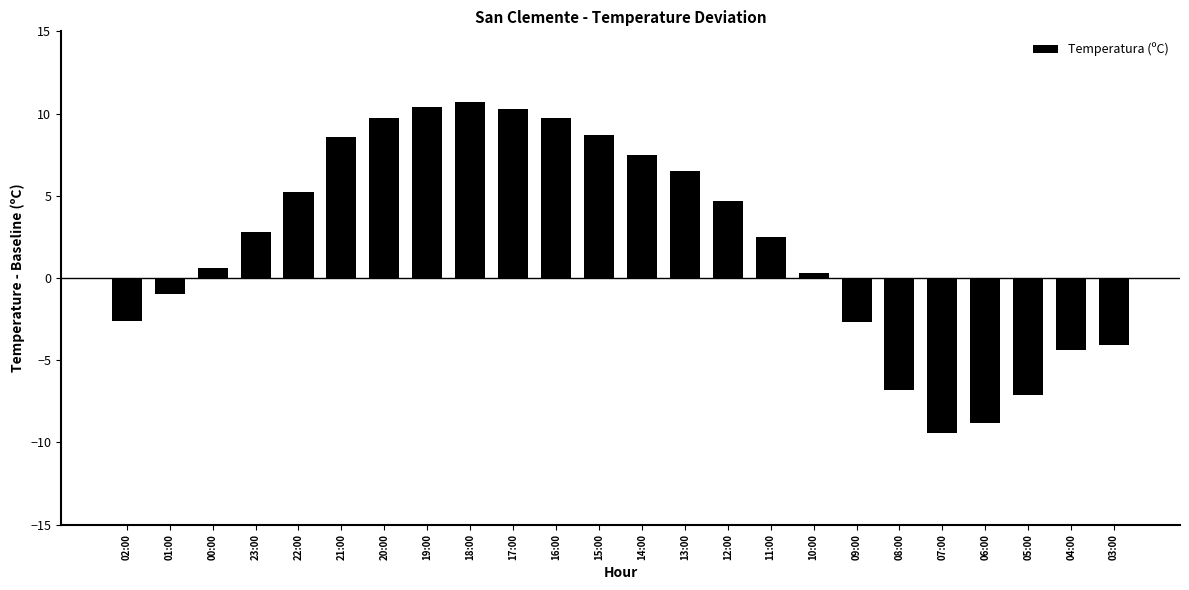

Are the bars horizontal?

No